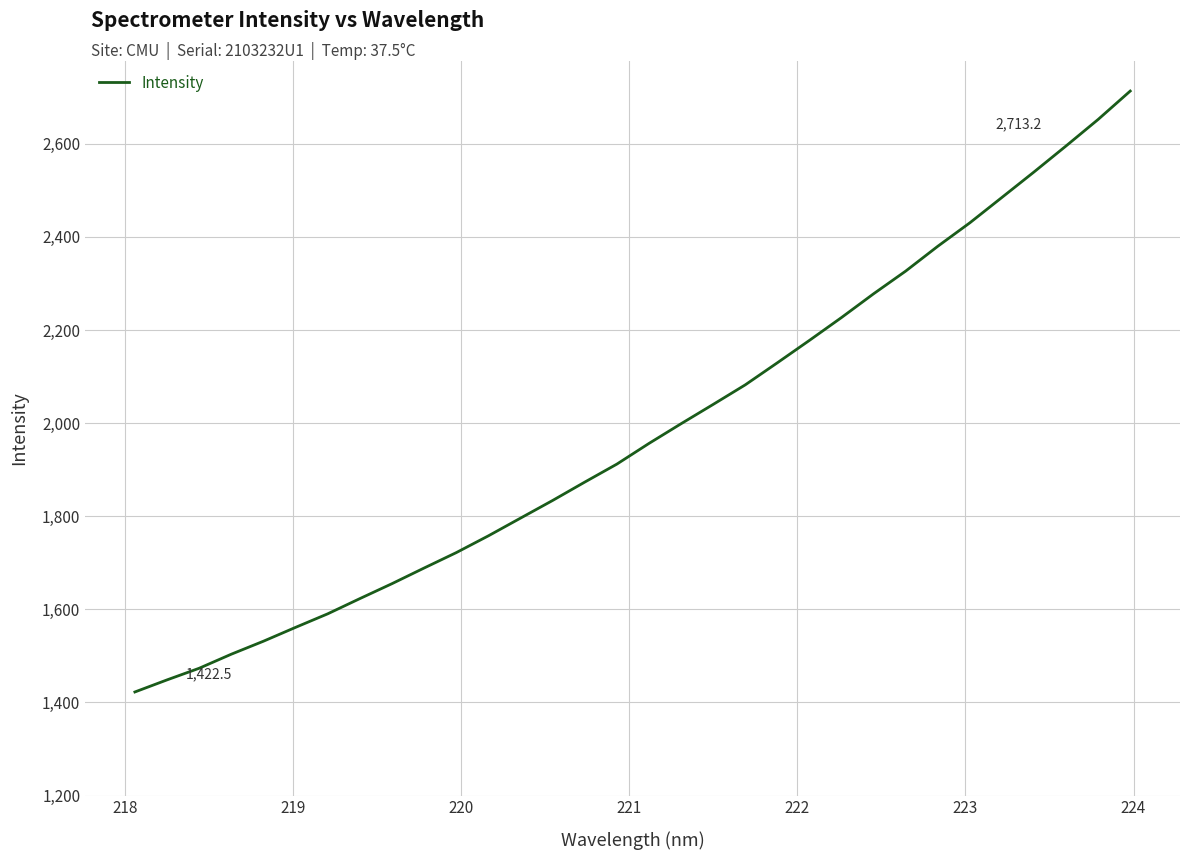

How many lines are shown in the chart?

1